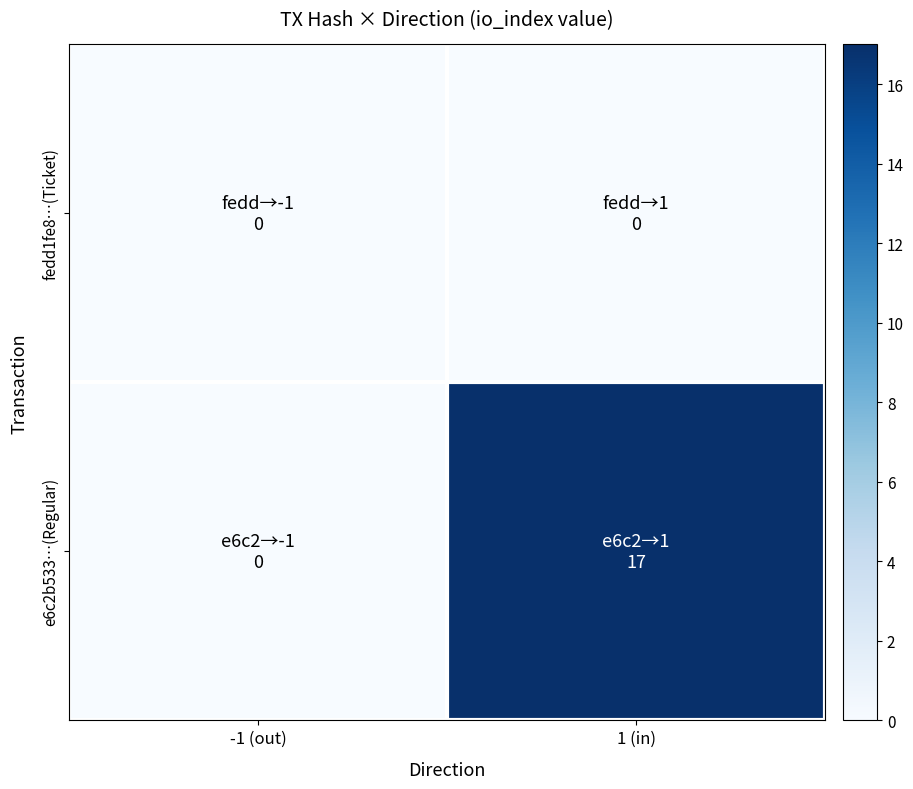

What is the greatest value displayed?

17